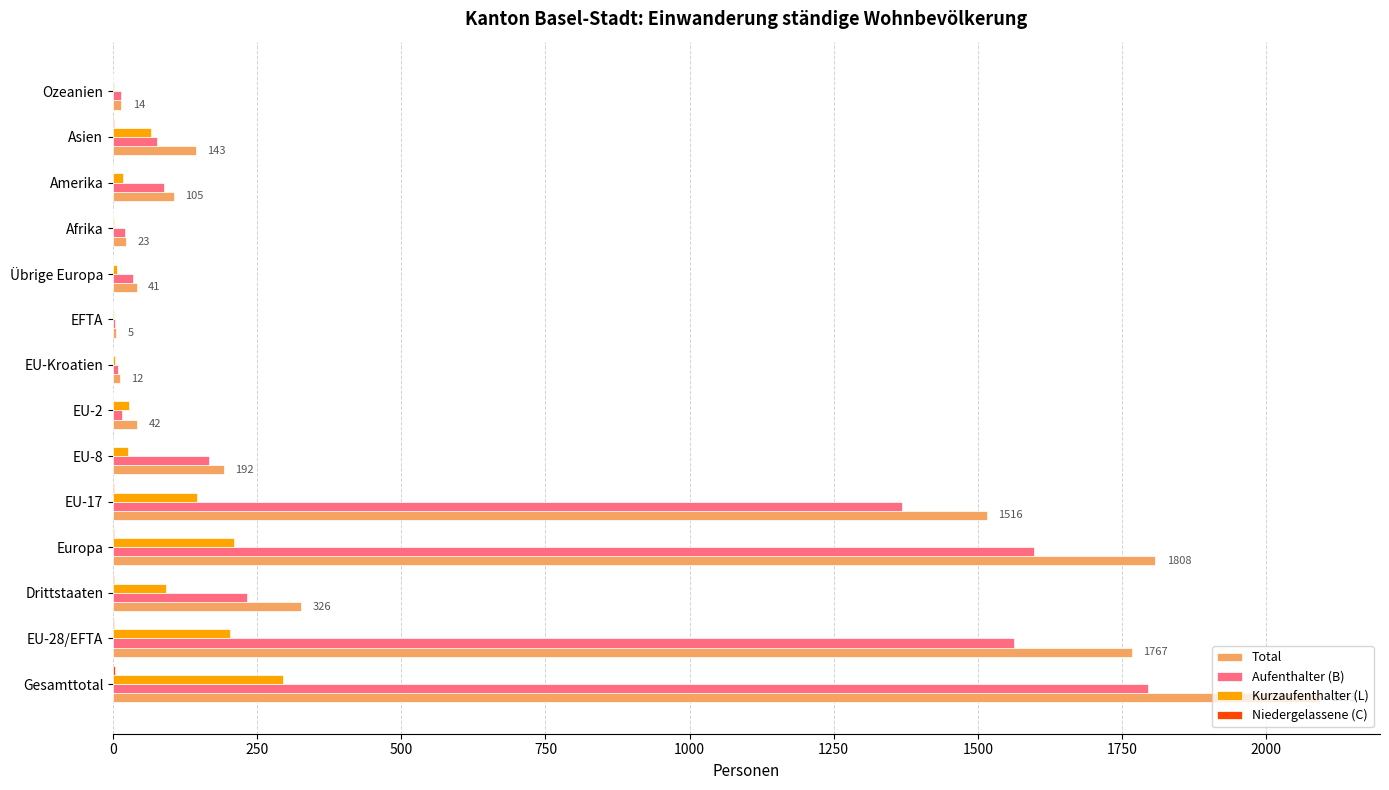

At which category is the sum across all series the highest?

Gesamttotal